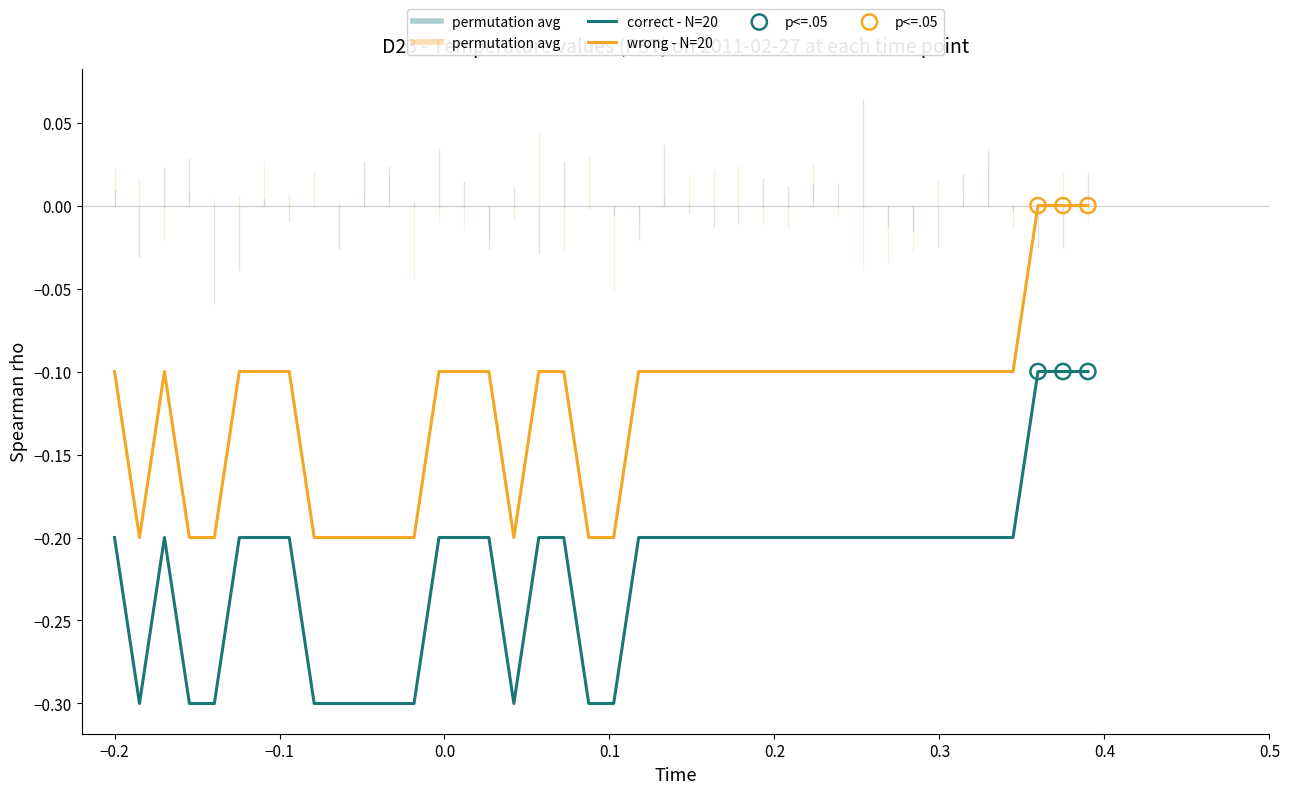

Does the chart have visible grid lines?

No